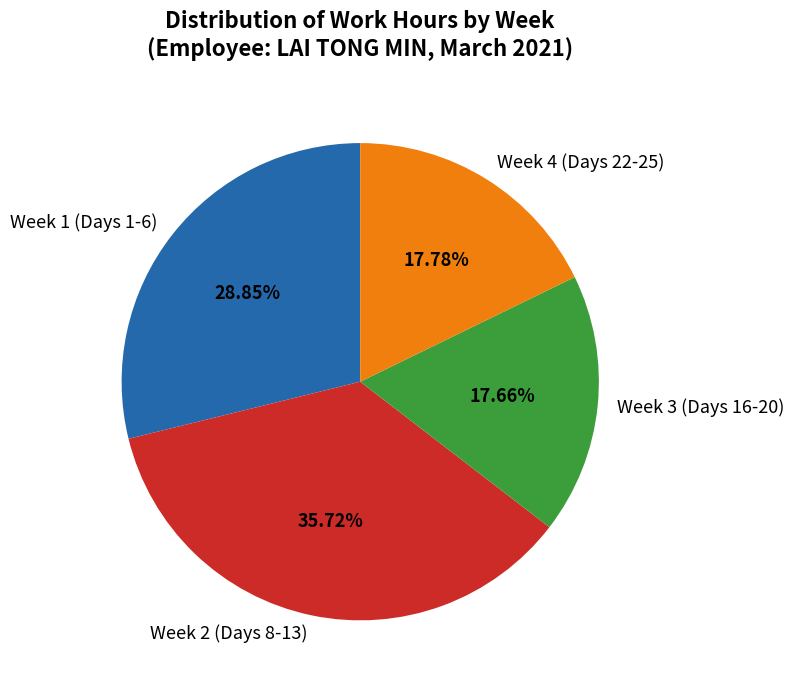

What is the ratio of the value at Week 4 (Days 22-25) to the value at Week 3 (Days 16-20)?

1.0